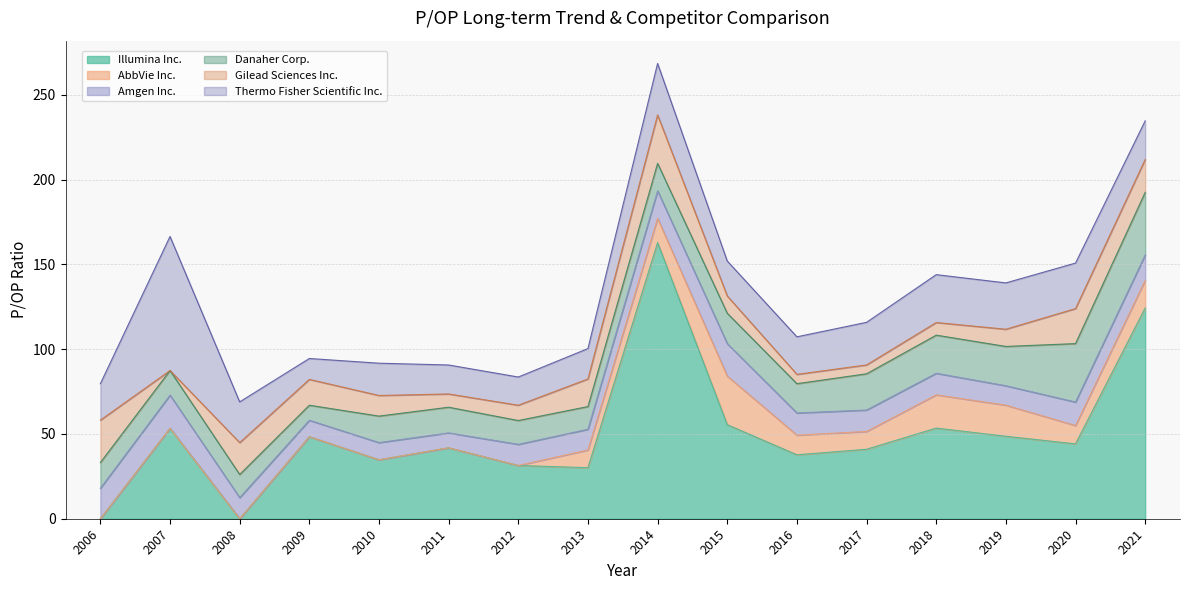

At which label does Illumina Inc. first exceed 44?

2007